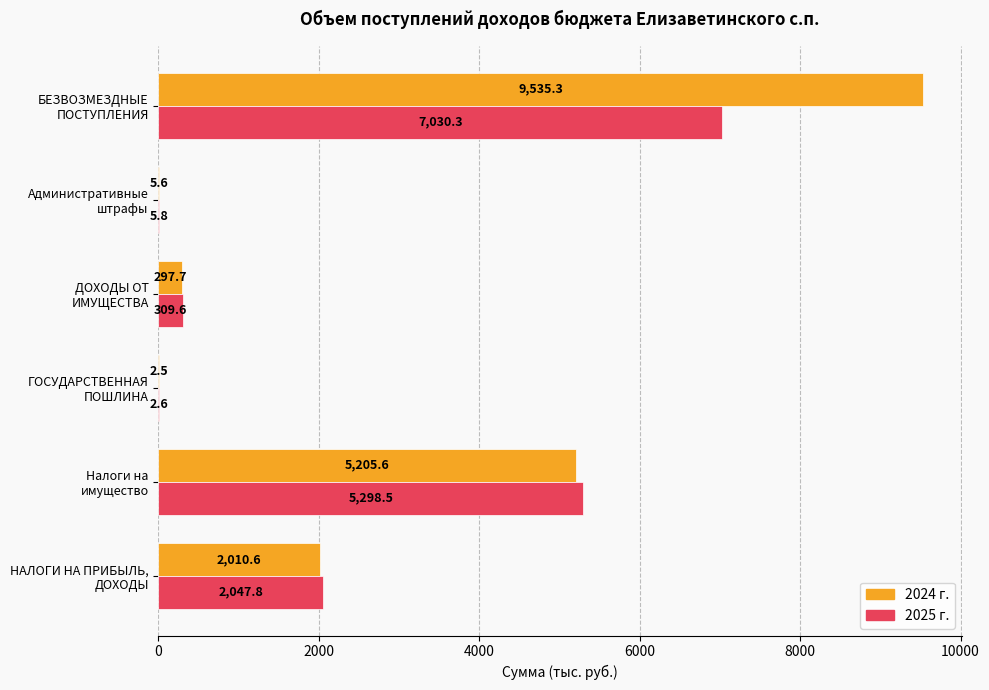

Which series has the largest total across all categories?

2024 г.